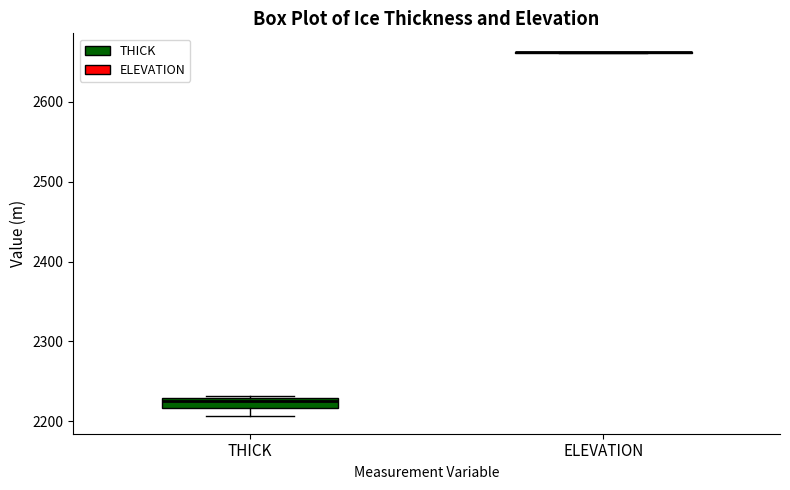

Comparing the boxes themselves (not the whiskers), which one is the tallest?

THICK